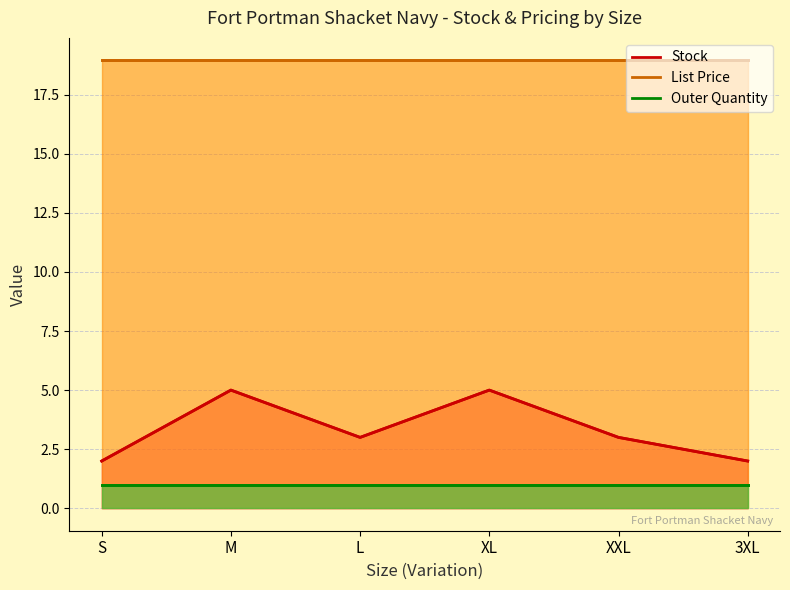

What are all the series names shown in the legend?

Stock, List Price, Outer Quantity